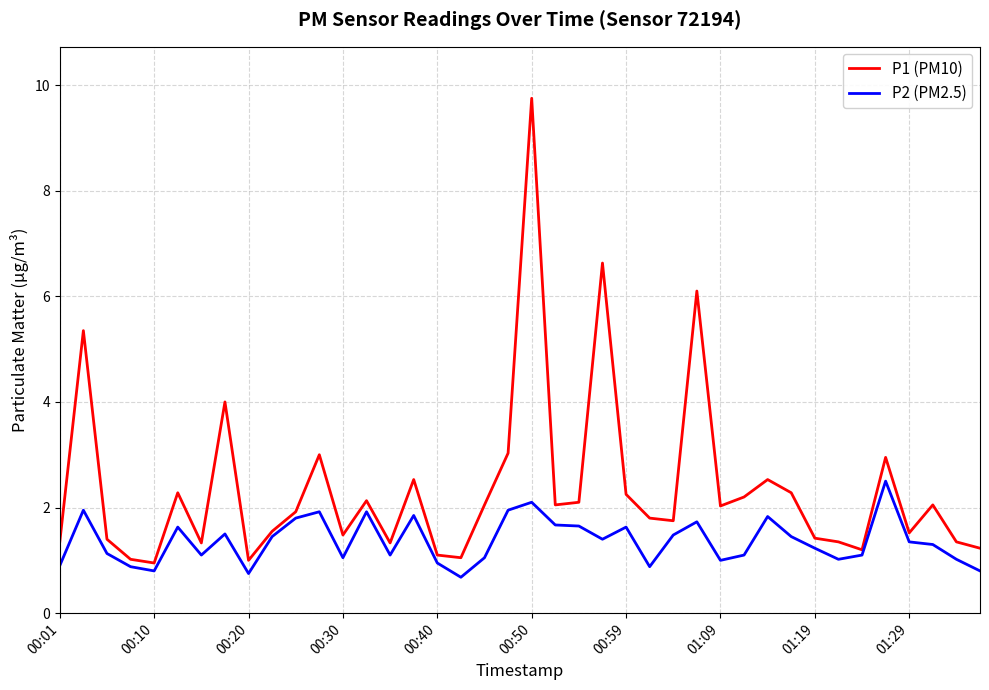

How many series are shown in this chart?

2